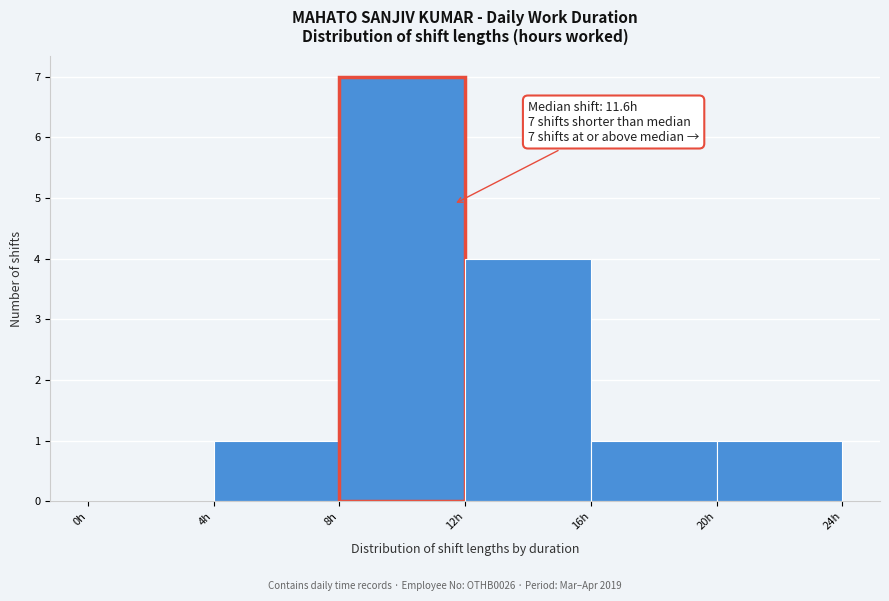

Which range on the x-axis has the tallest bar?

8 to 12